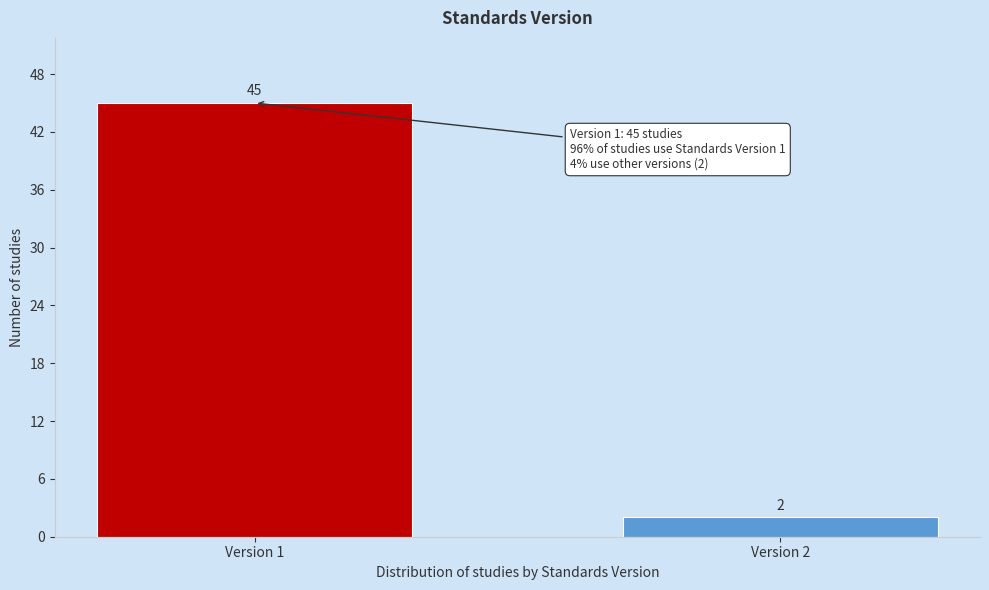

Reading right to left, extract all data points from this chart.

Version 2=2	Version 1=45